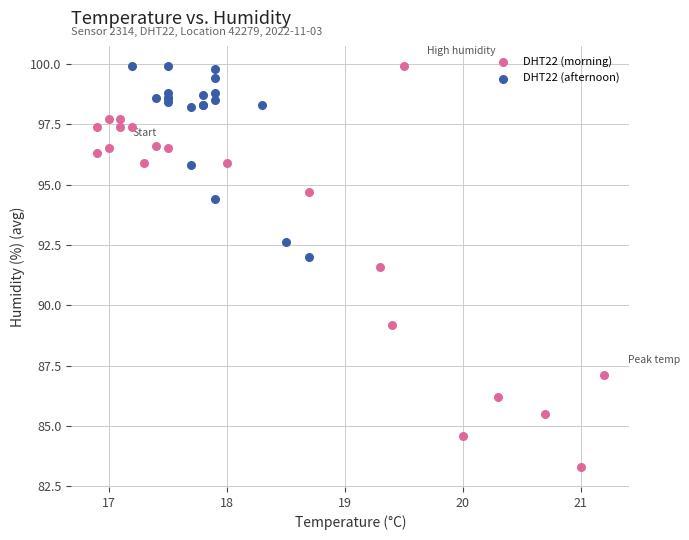

Which series has the widest spread of Y values?

DHT22 (morning)